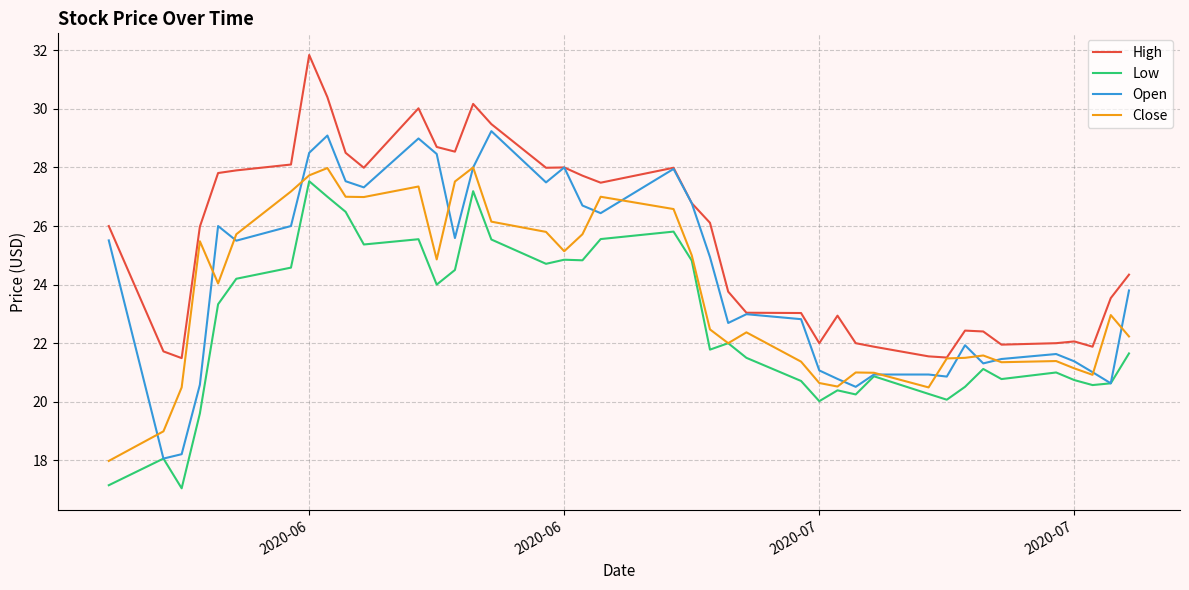

Which series has the largest total across all categories?

High